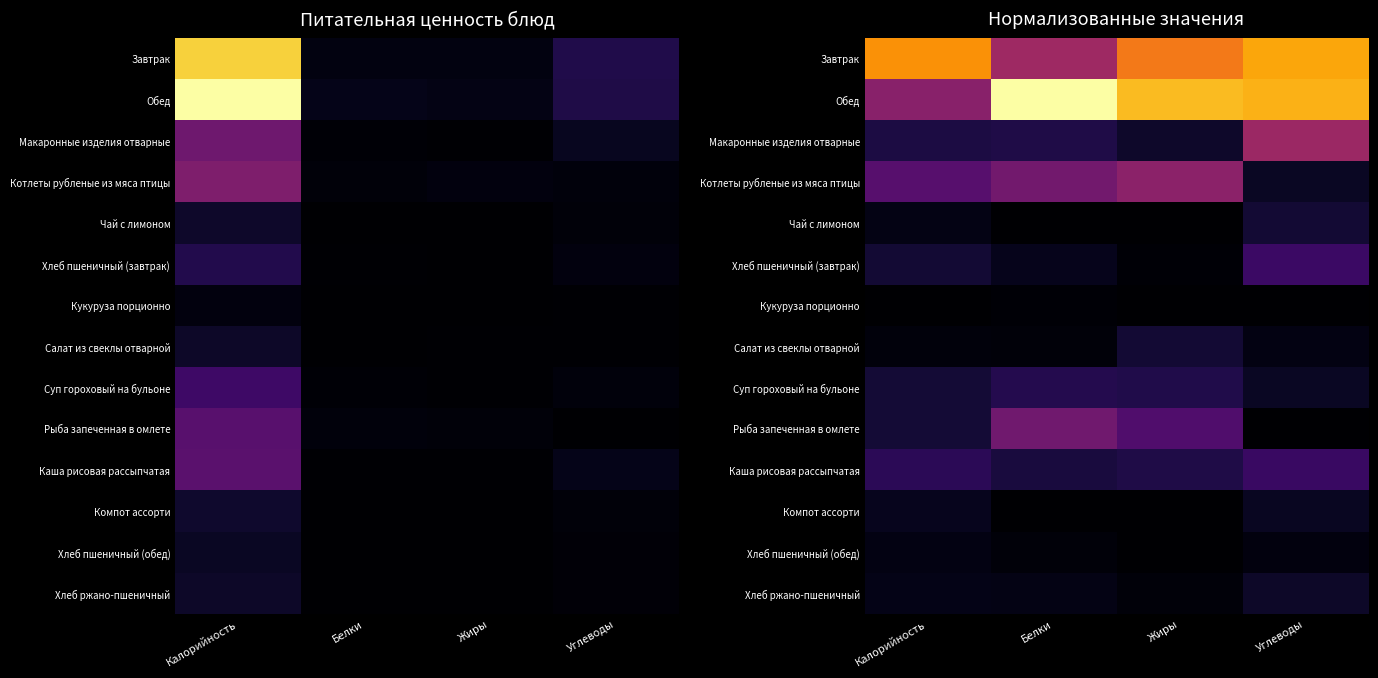

Which category has the lowest value in the Салат из свеклы отварной series?

Белки